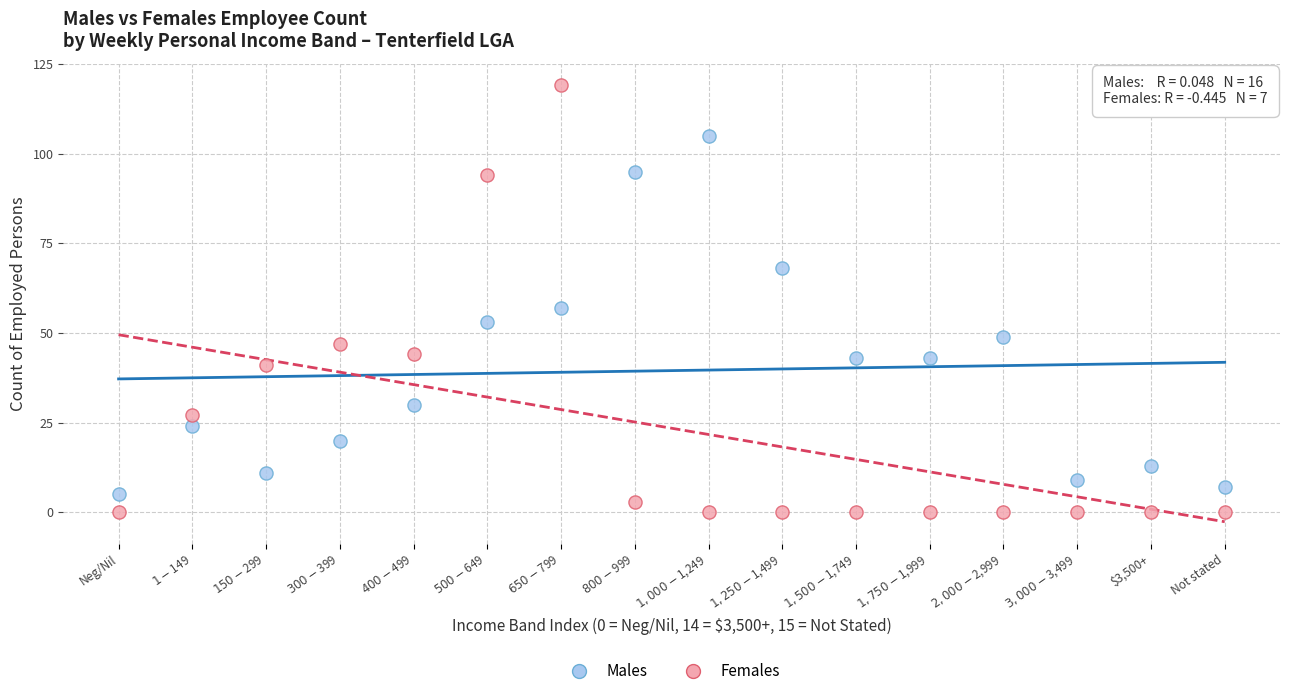

Across all data points, what is the range of Y values (max minus min)?

119